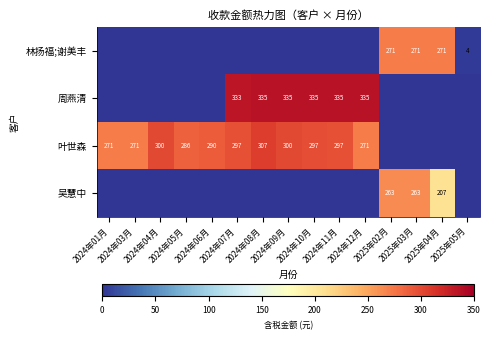

What is the total value across all series at 2024年03月?

270.8